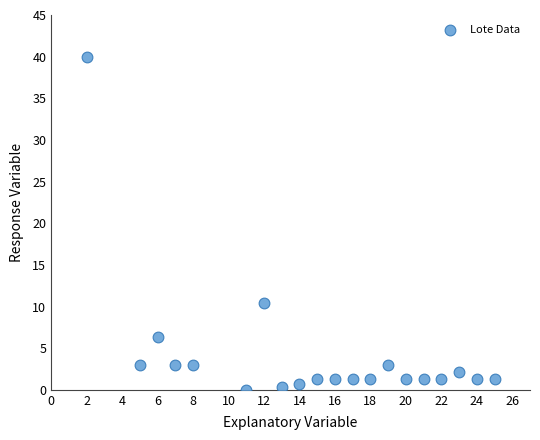

What is the range of Y values (max minus min)?

40.0